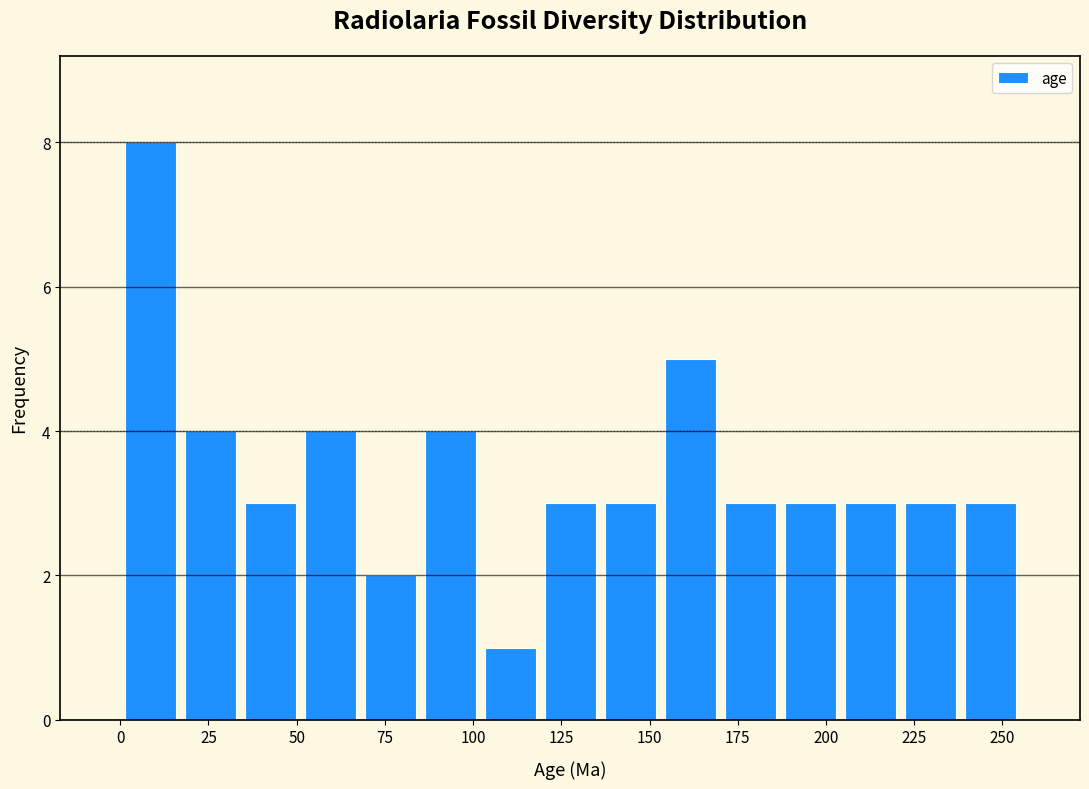

Read against the x-axis, roughly where is the centre of the tallest bar?

10